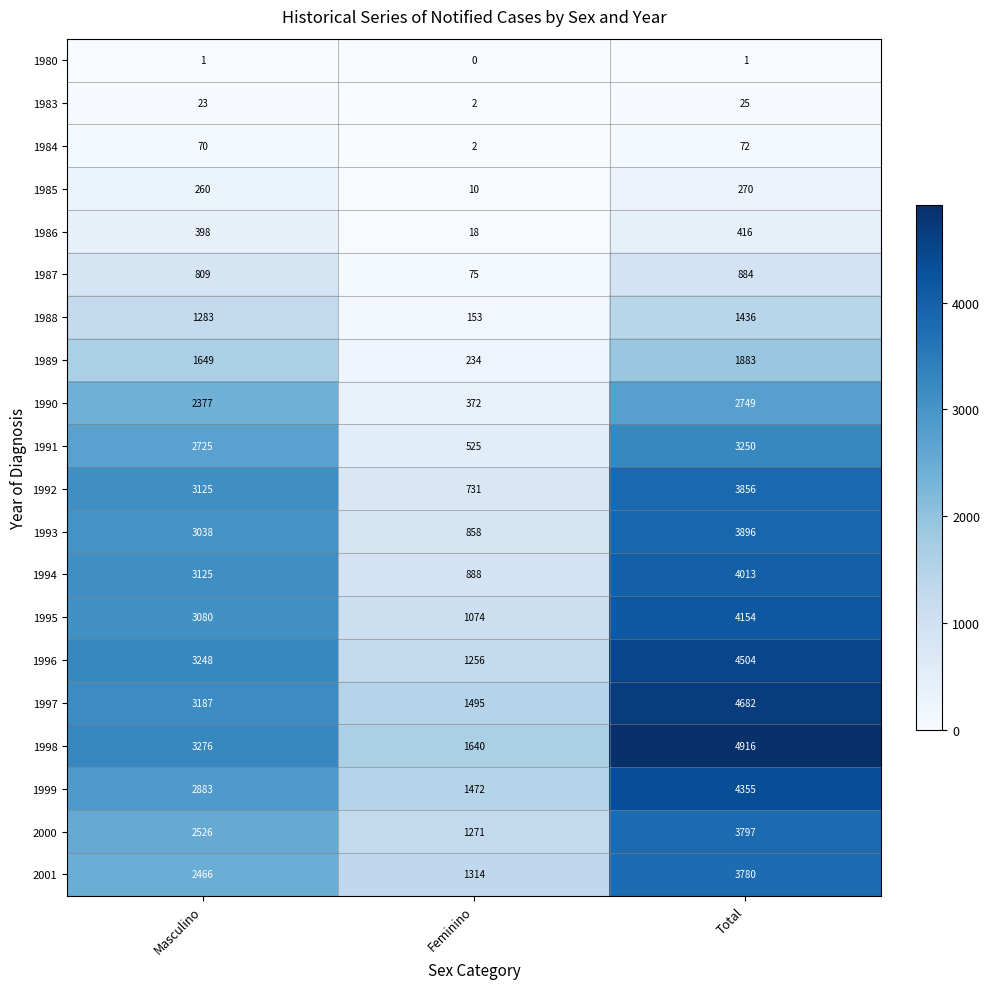

Where is 2001 nearest to the value 2547?

Masculino